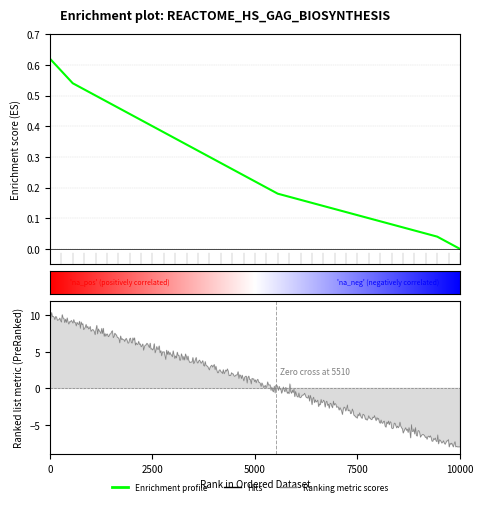

Reading left to right, extract all data points from this chart.

0.6	0.6	0.5	0.5	0.5	0.5	0.5	0.4	0.4	0.4	0.4	0.4	0.3	0.3	0.3	0.3	0.3	0.2	0.2	0.2	0.2	0.2	0.2	0.1	0.1	0.1	0.1	0.1	0.1	0.1	0.1	0.1	0.1	0.1	0.0	0.0	0.0